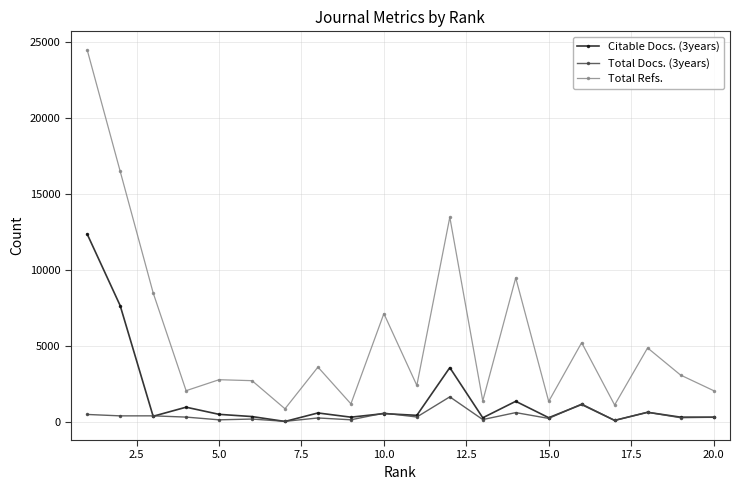

What is the minimum value shown in the chart?

23